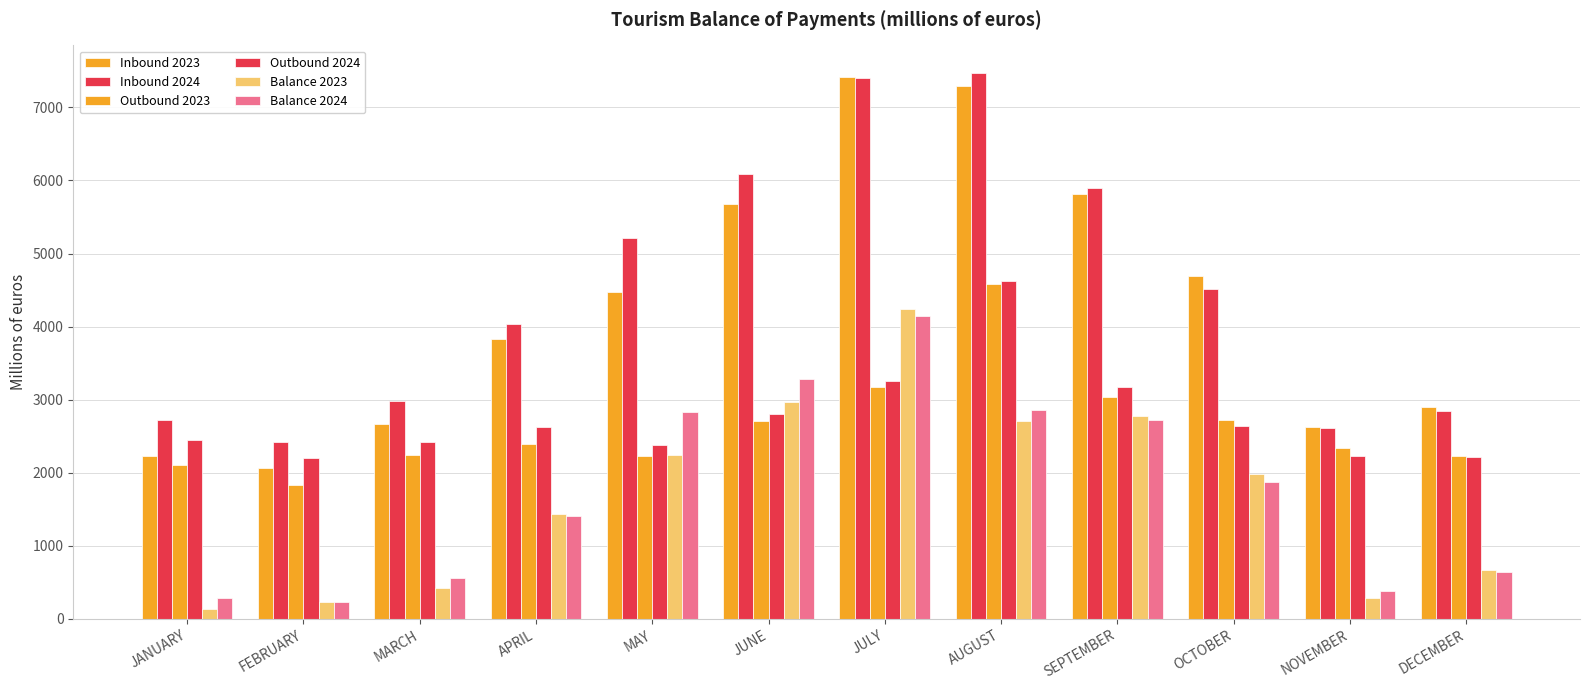

Where does the Outbound 2023 series first go above 2394?

APRIL